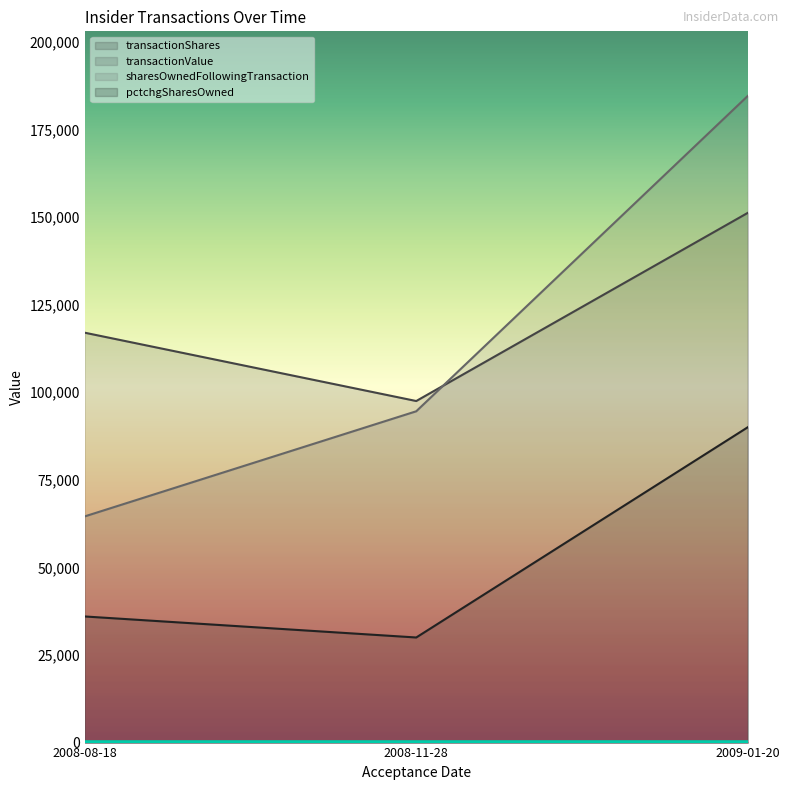

What position from the right is 2008-11-28?

2